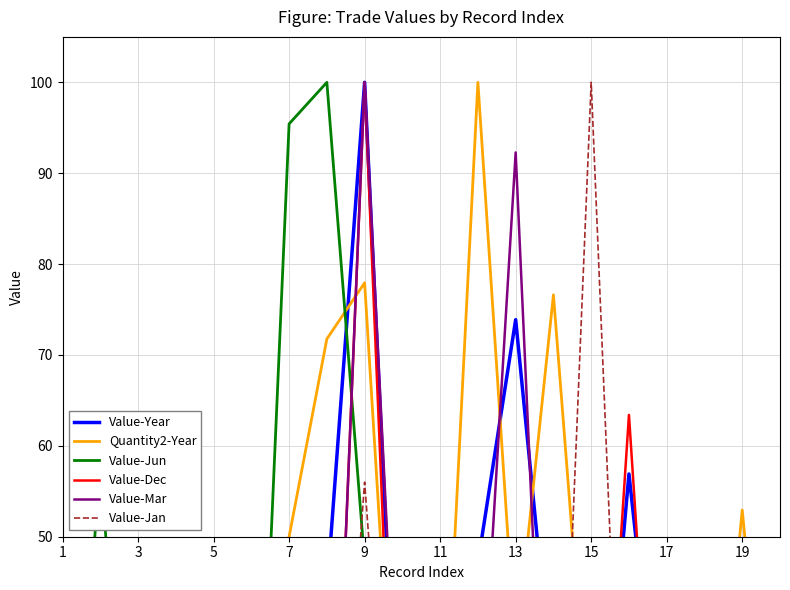

True or false: Value-Jan and Quantity2-Year intersect in this chart.

True